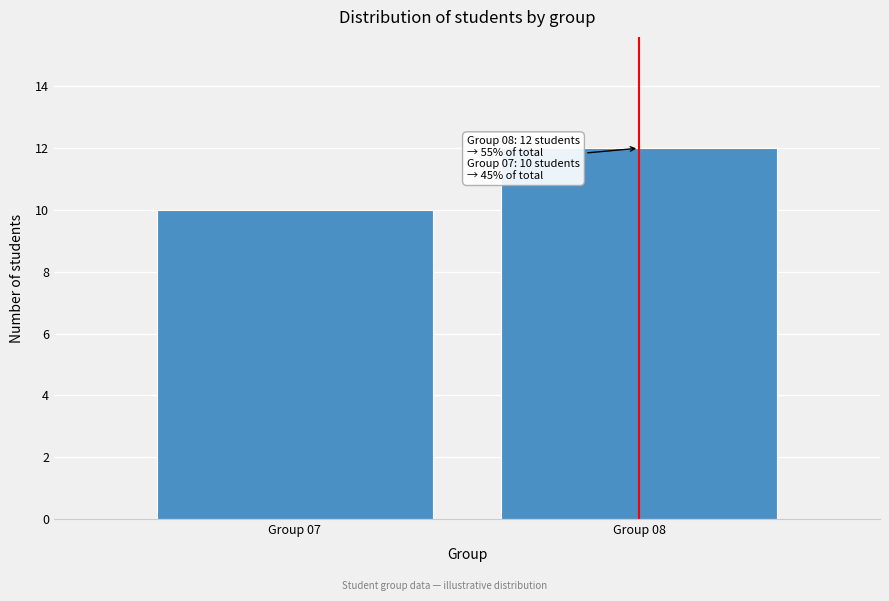

Reading right to left, extract all data points from this chart.

Group 08=12	Group 07=10